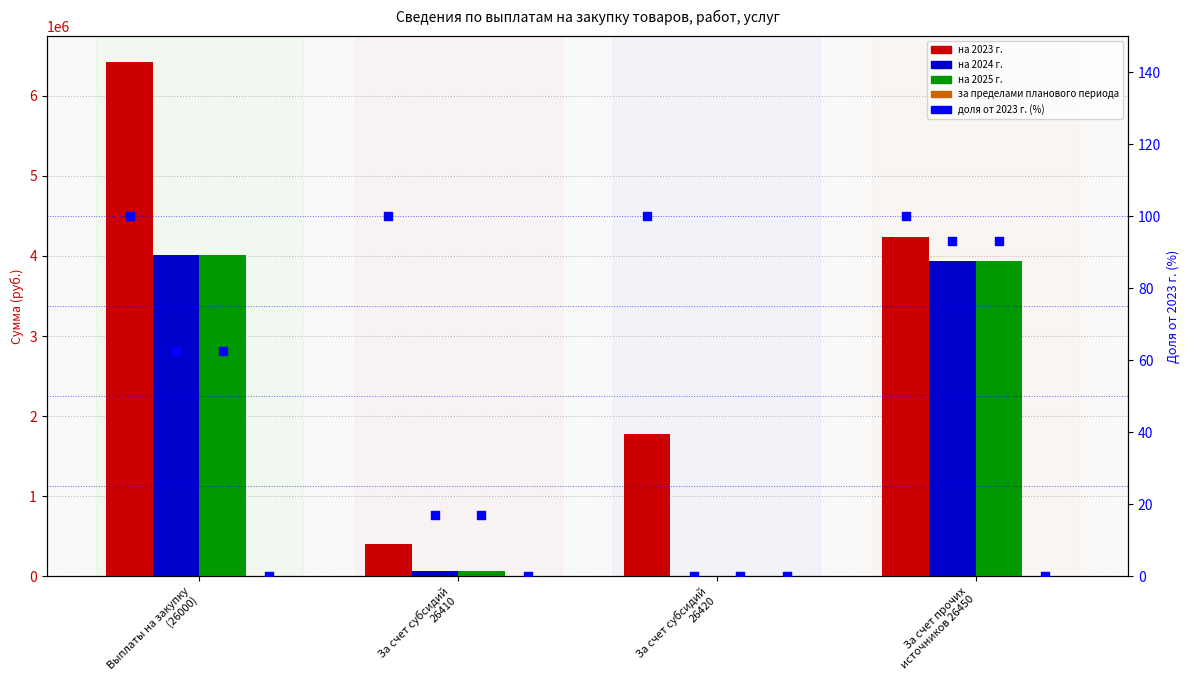

Which series reaches the minimum Y coordinate?

на 2024 г.